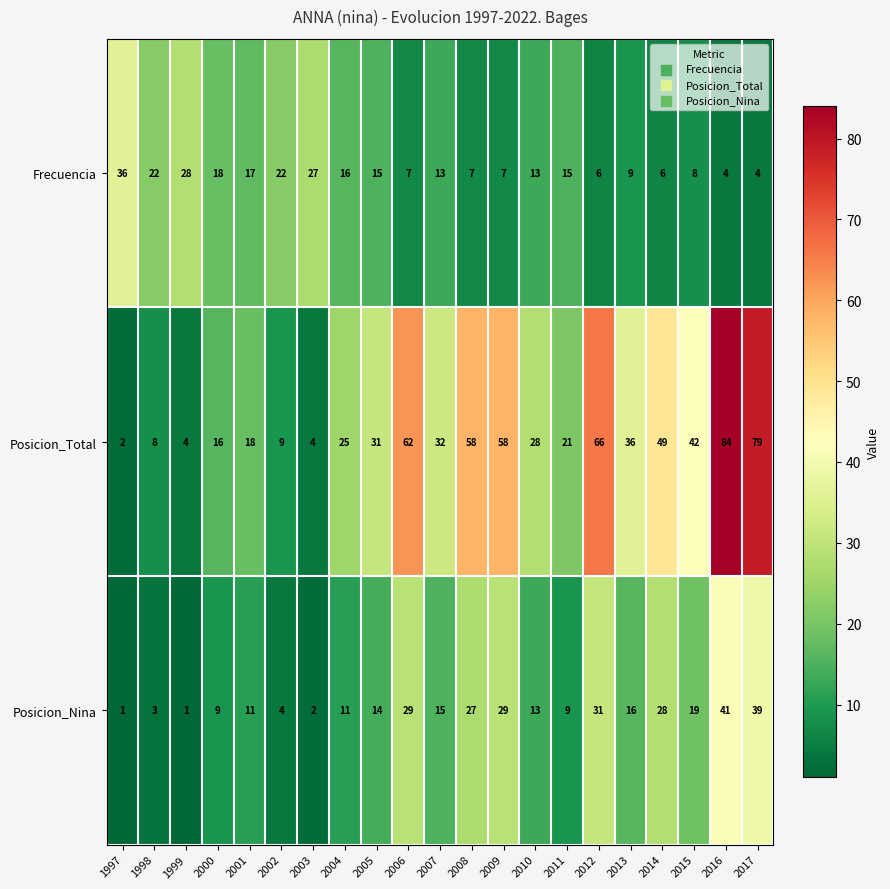

What is the highest value of the Frecuencia series?

36